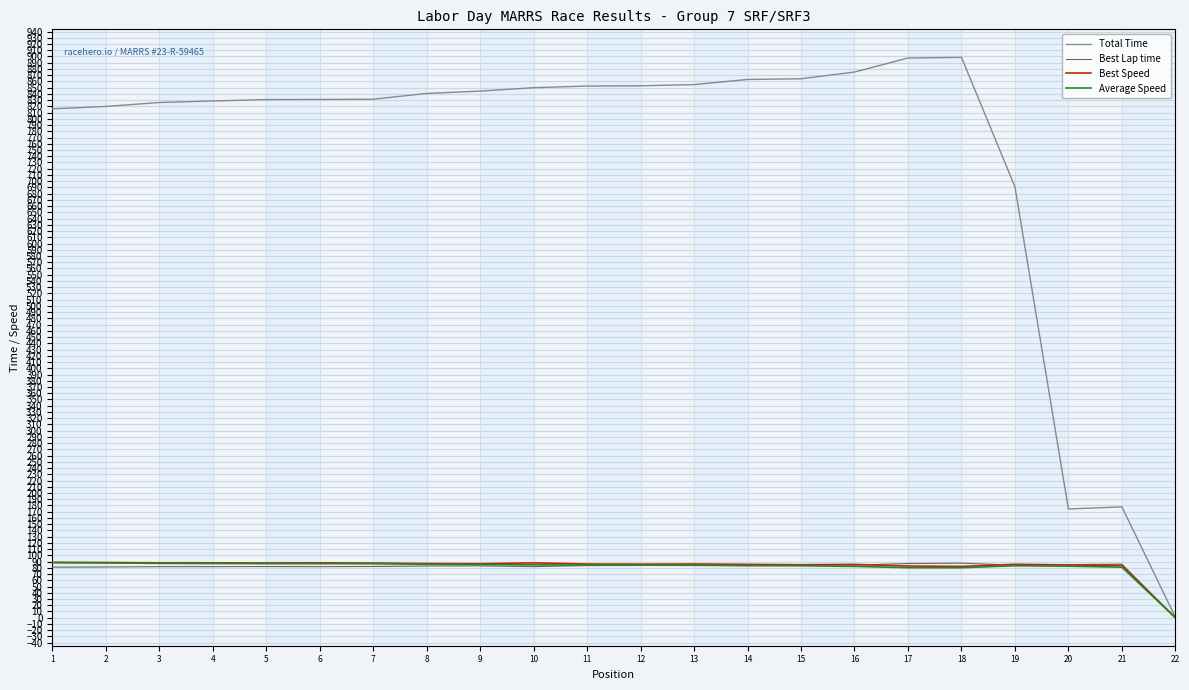

Is the value of Total Time at 6 greater than the value of Average Speed at 12?

Yes